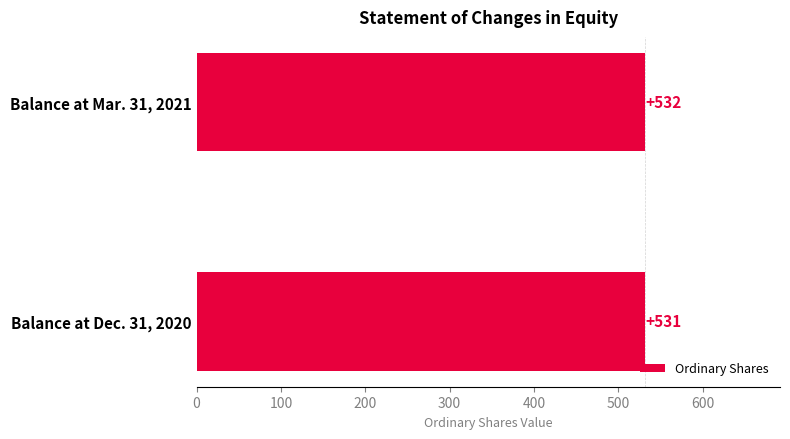

What is the sum of all values?

1063